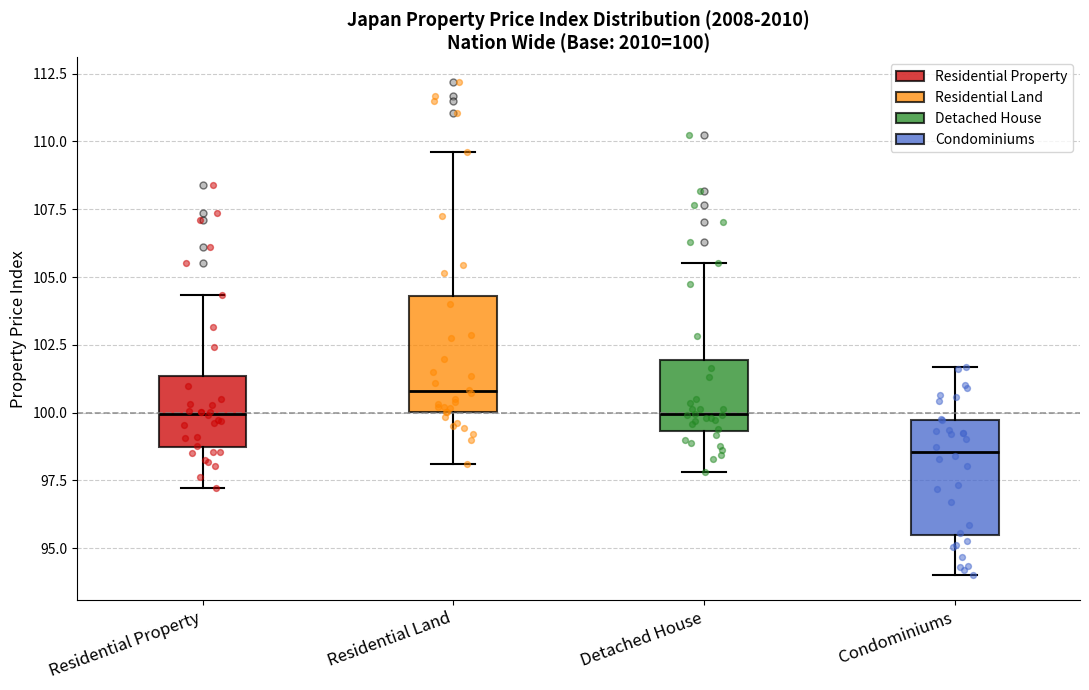

Which box's median line is the highest?

Residential Land